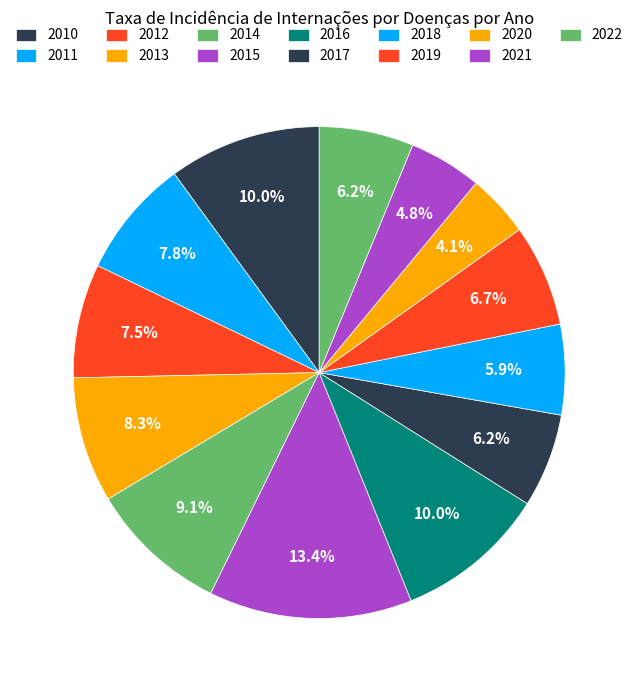

How many segments does this pie chart have?

13